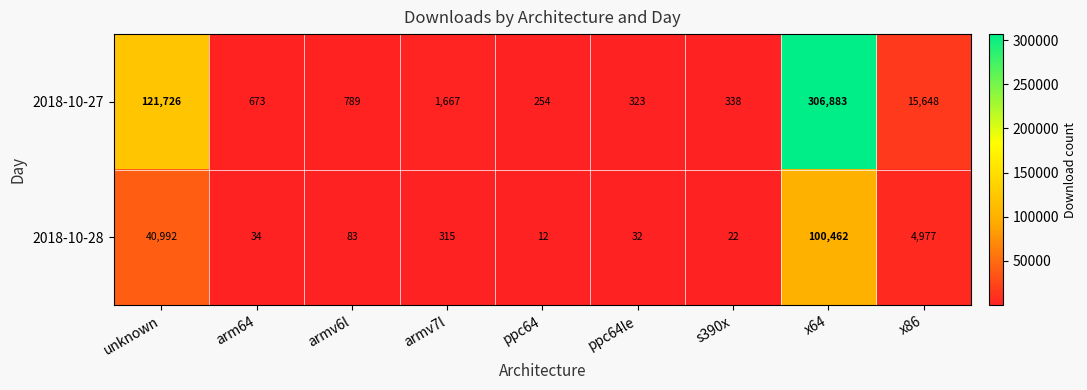

Reading right to left, extract all data points from this chart.

2018-10-27: x86=15648	x64=306883	s390x=338	ppc64le=323	ppc64=254	armv7l=1667	armv6l=789	arm64=673	unknown=121726
2018-10-28: x86=4977	x64=100462	s390x=22	ppc64le=32	ppc64=12	armv7l=315	armv6l=83	arm64=34	unknown=40992